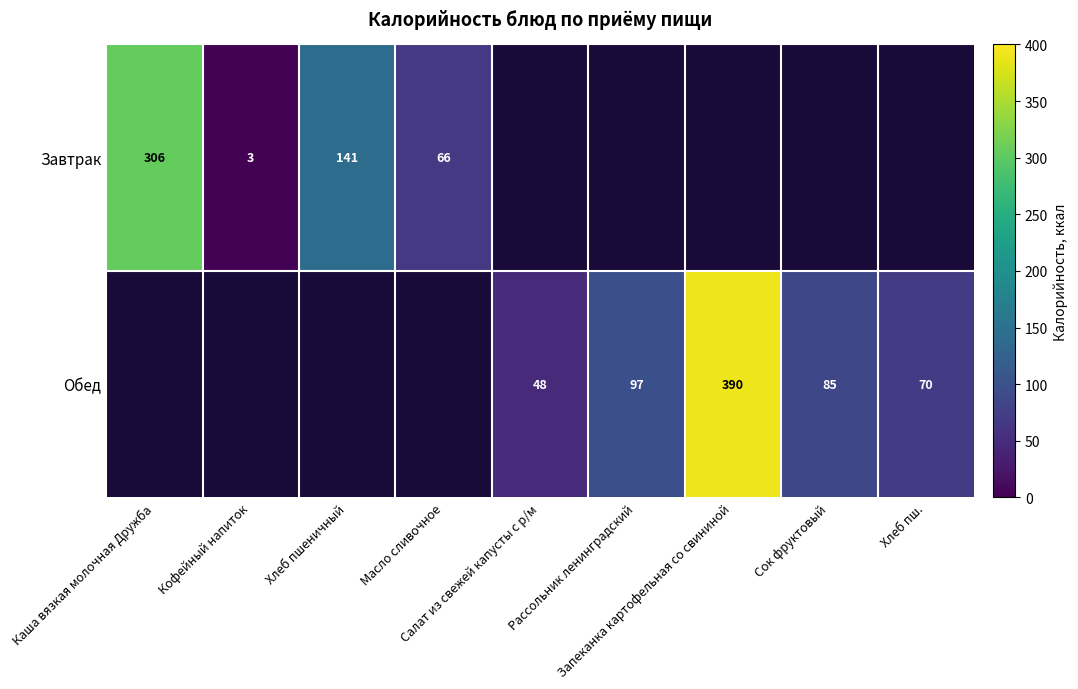

Which series has the widest spread of values?

Обед